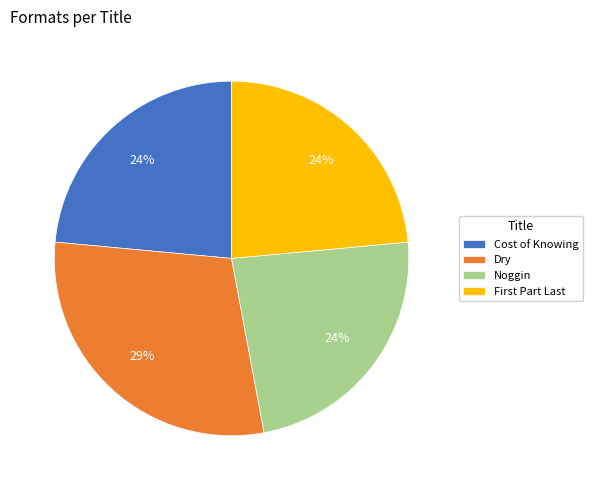

Is the sum of Cost of Knowing and Noggin greater than half?

No